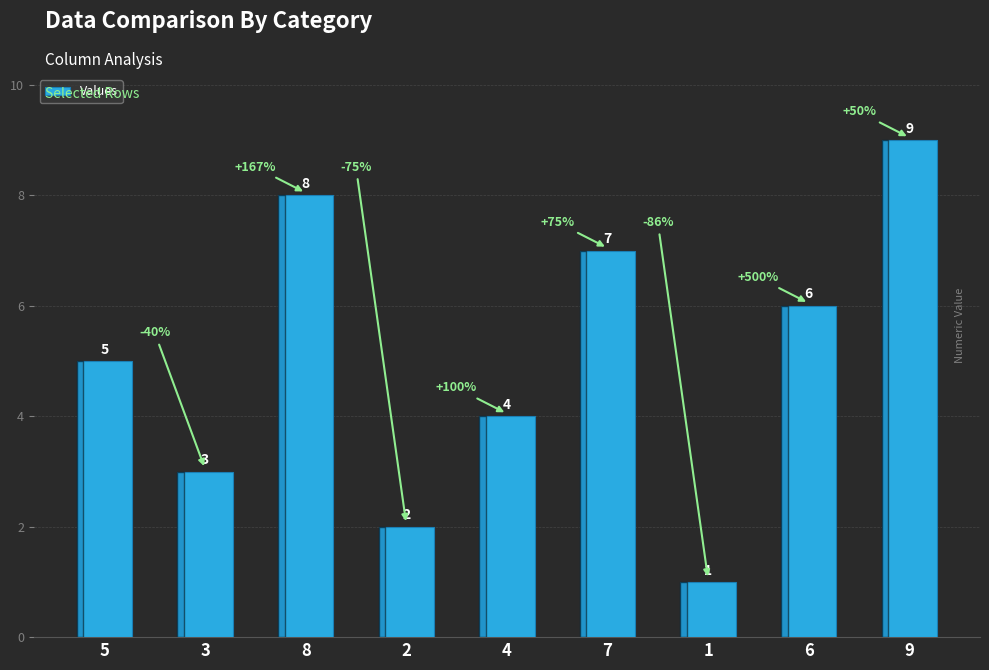

Count the values in the range 3 to 7.

5